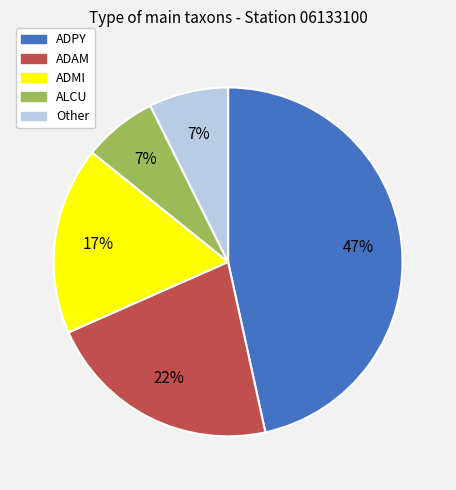

Is there a majority slice in this chart?

No